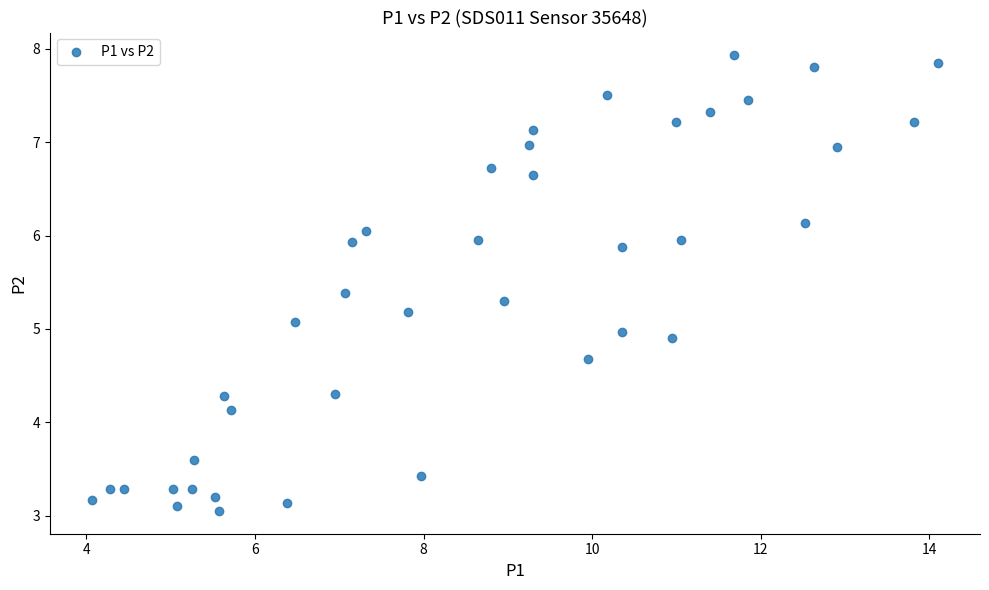

What is the range of X values (max minus min)?

10.0